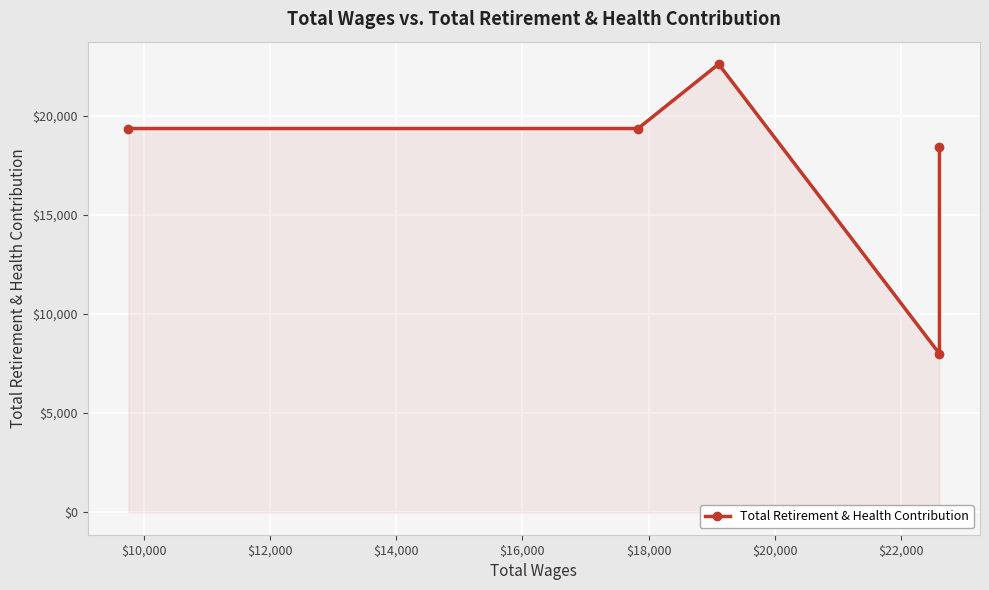

What is the maximum value shown in the chart?

22595